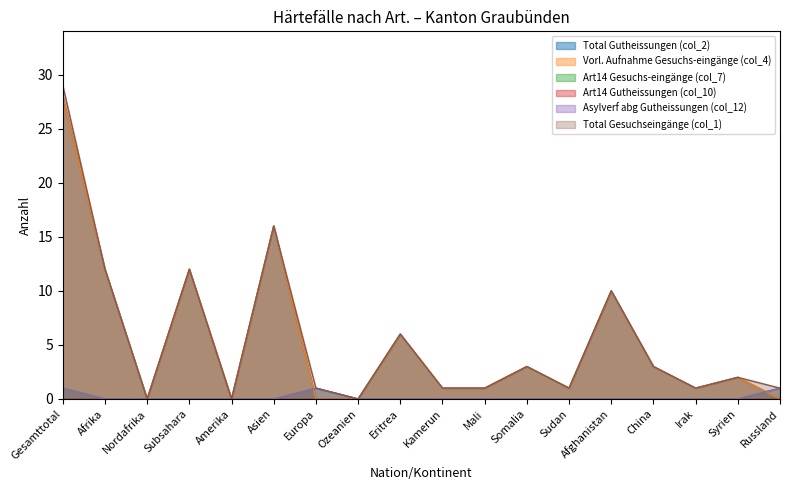

List the labels in order of Vorl. Aufnahme Gesuchs-eingänge (col_4) value, largest first.

Gesamttotal, Asien, Afrika, Subsahara, Afghanistan, Eritrea, Somalia, China, Syrien, Kamerun, Mali, Sudan, Irak, Nordafrika, Amerika, Europa, Ozeanien, Russland